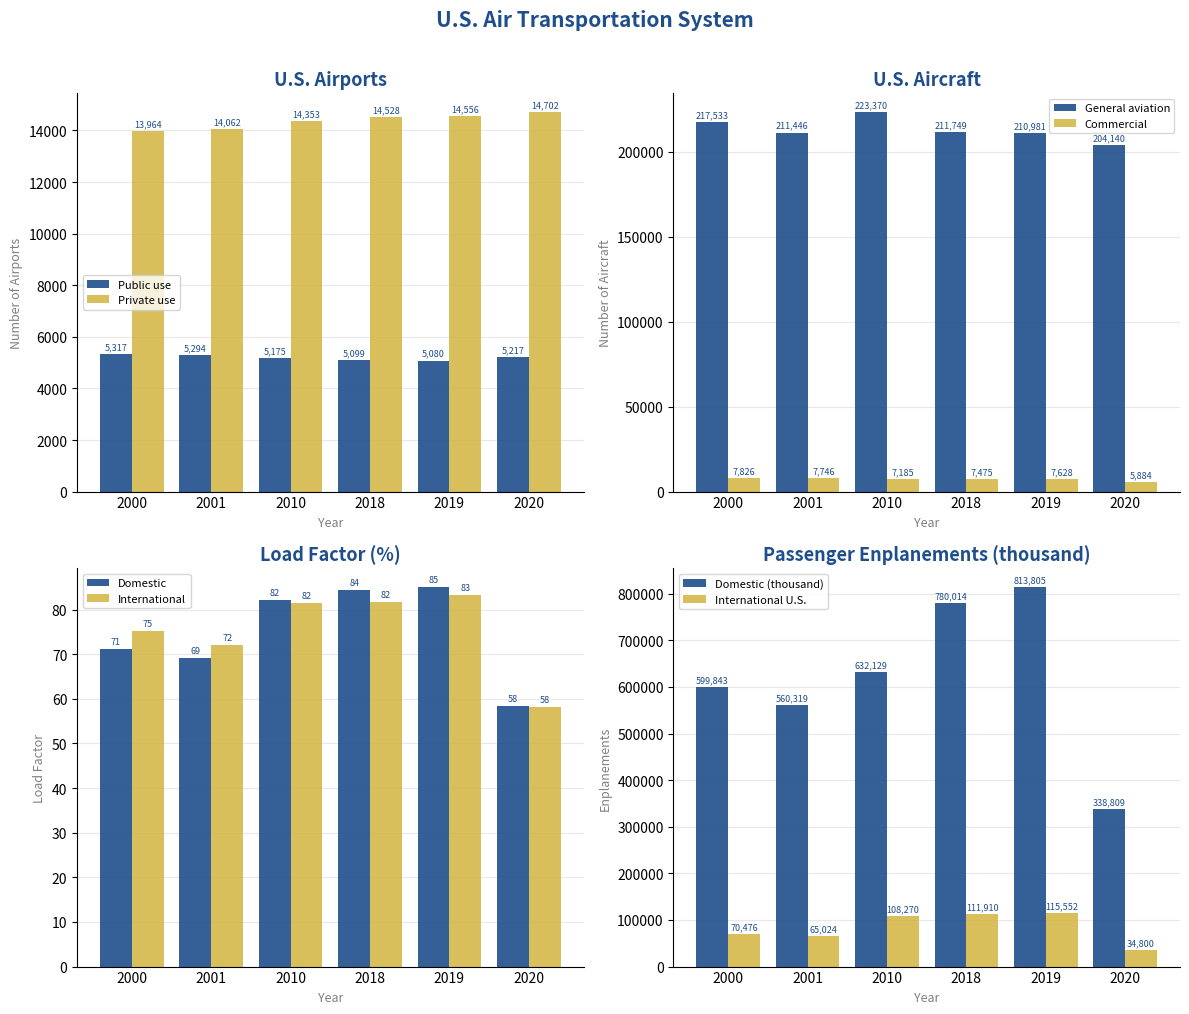

How many data points does each series have?

6